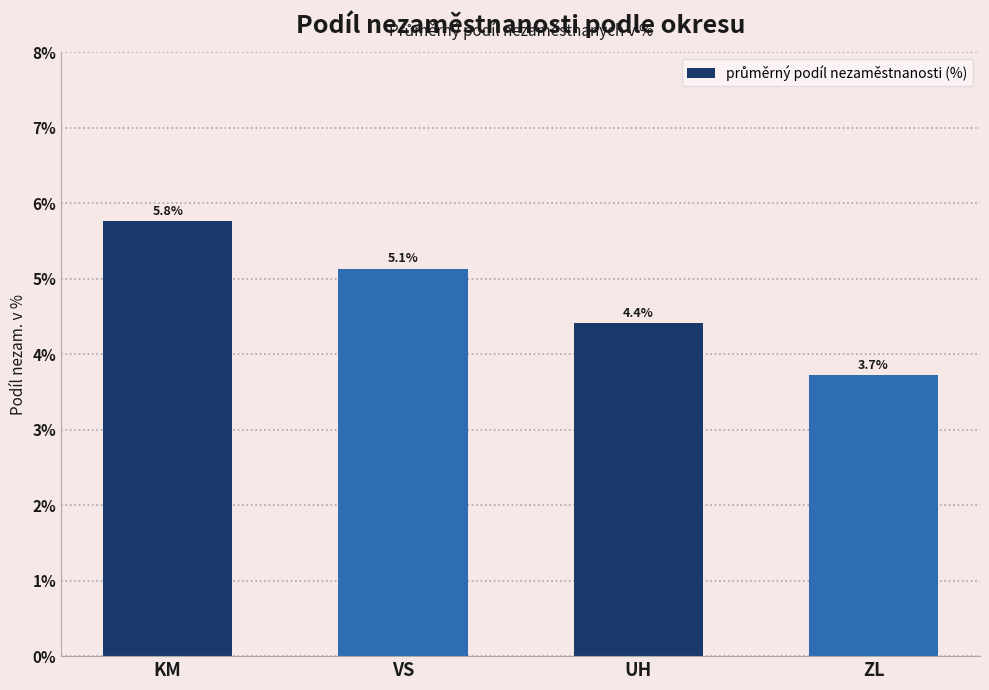

At which label does the data first exceed 5?

KM